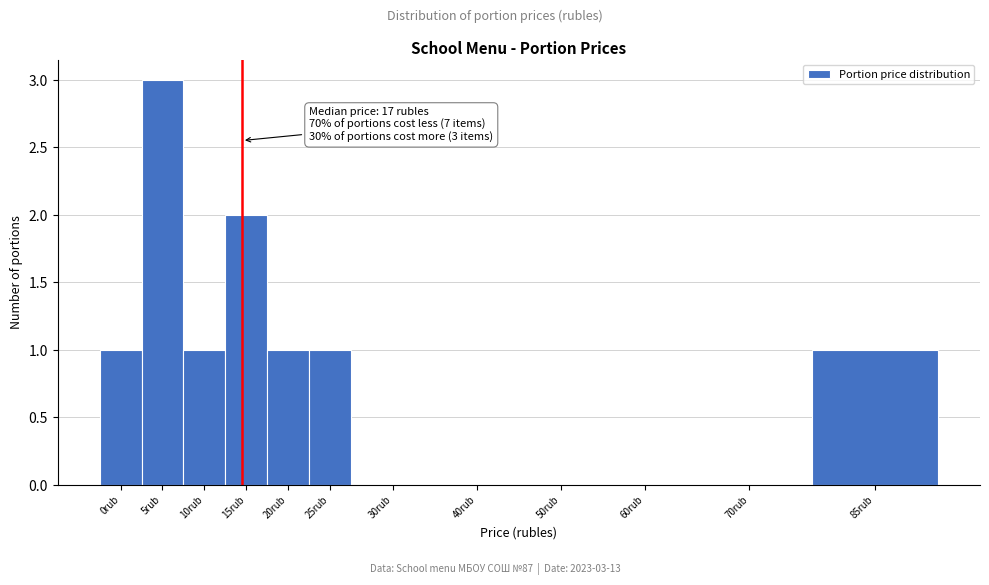

Reading left to right, transcribe all the data shown in this chart.

0rub=1	5rub=3	10rub=1	15rub=2	20rub=1	25rub=1	30rub=0	40rub=0	50rub=0	60rub=0	70rub=0	85rub=1